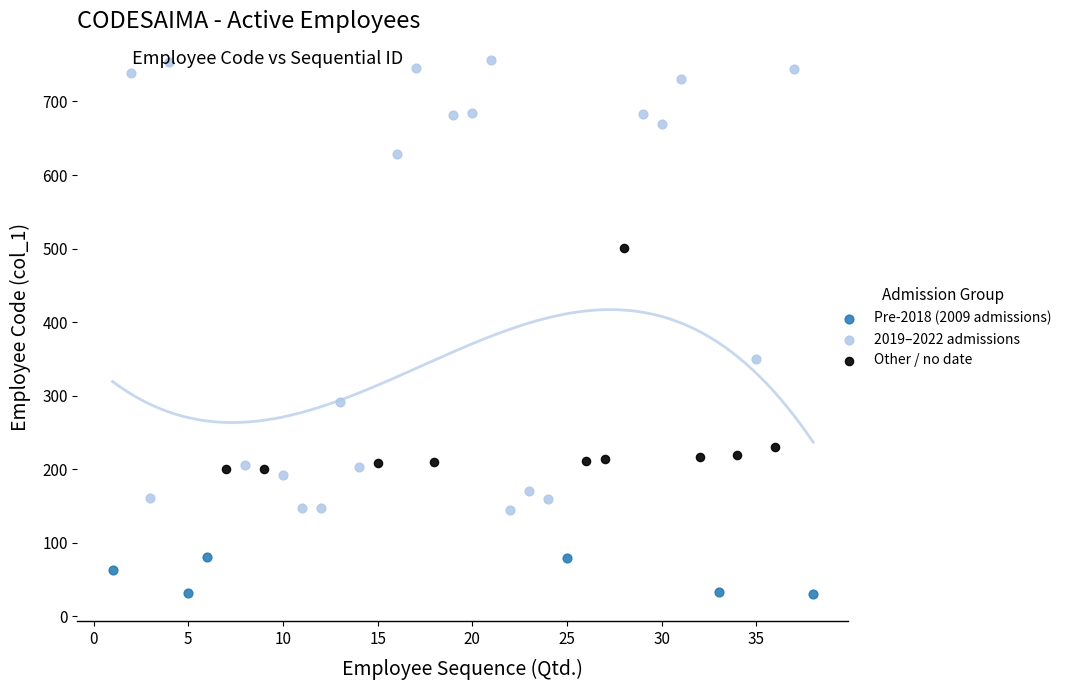

Which series contains the lowest Y value?

Pre-2018 (2009 admissions)